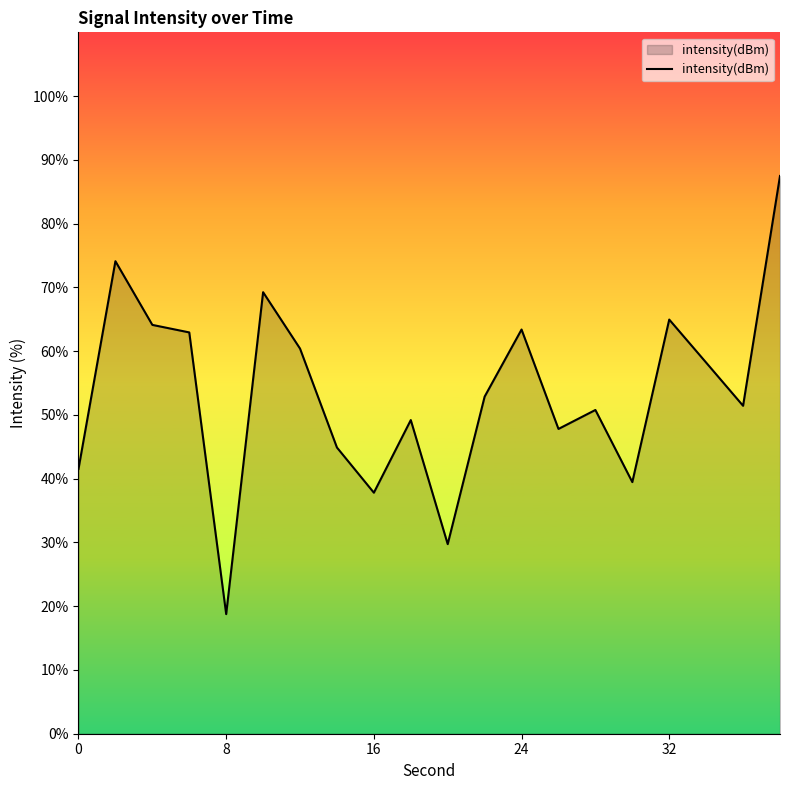

What is the smallest value displayed?

18.8